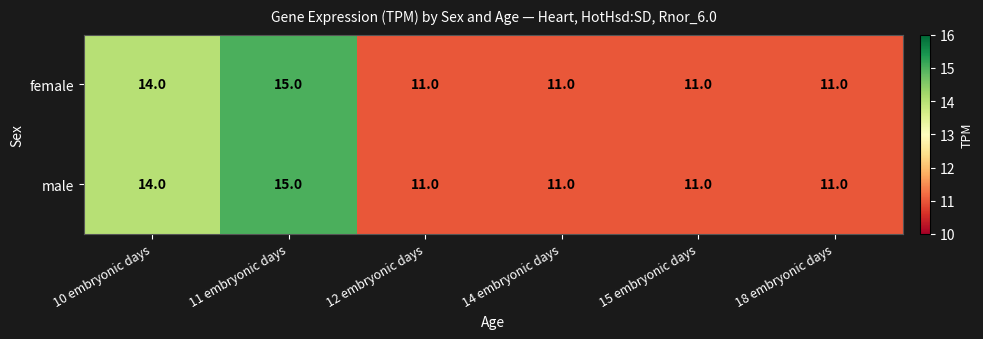

Is the value of female at 11 embryonic days greater than the value of male at 14 embryonic days?

Yes